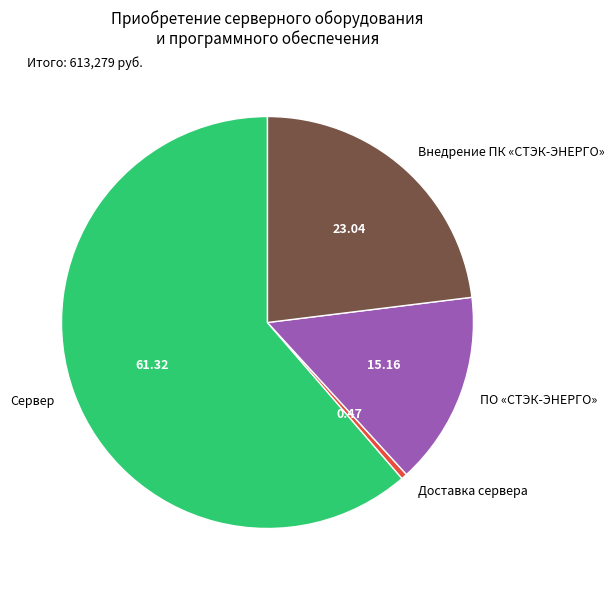

Rank the categories by value from highest to lowest.

Сервер, Внедрение ПК «СТЭК-ЭНЕРГО», ПО «СТЭК-ЭНЕРГО», Доставка сервера